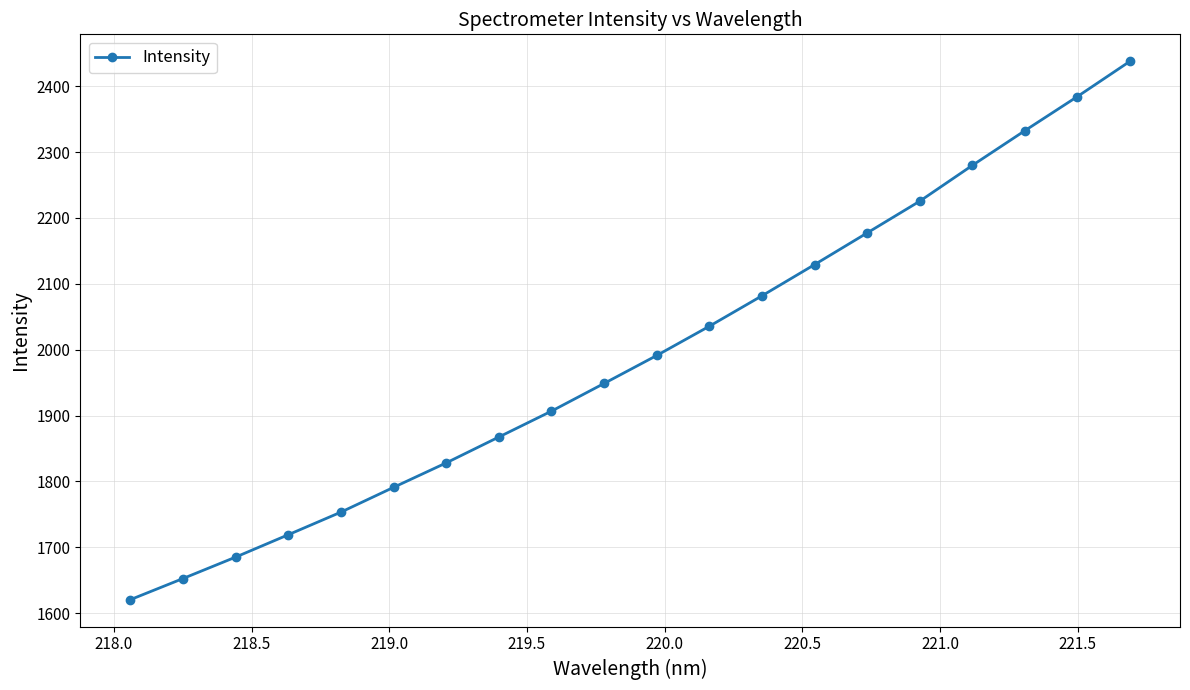

True or false: the data has more than 0 interior local peaks.

False